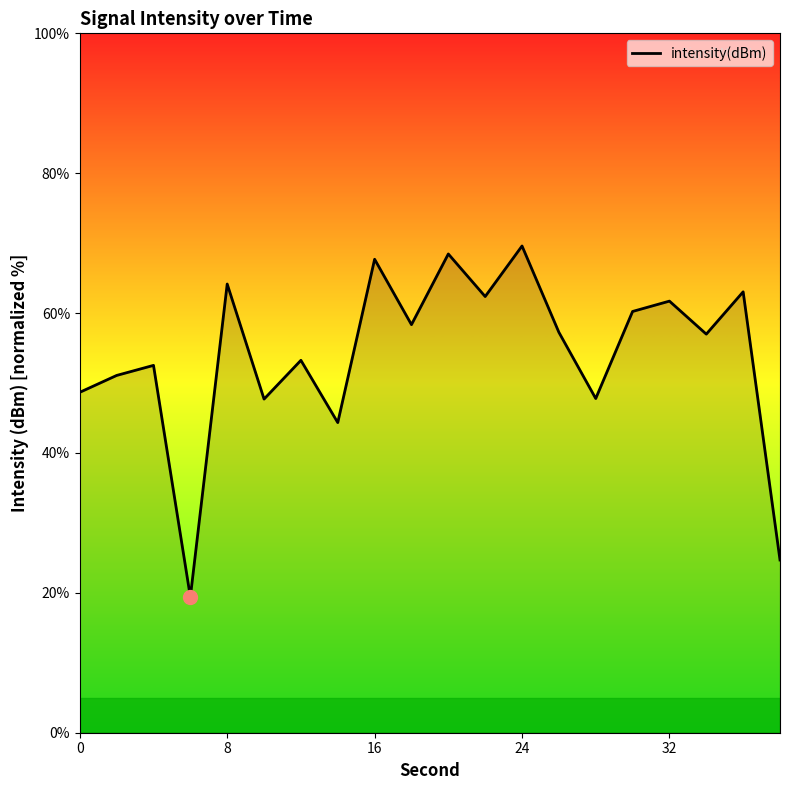

What is the difference between the maximum and minimum values?

50.2